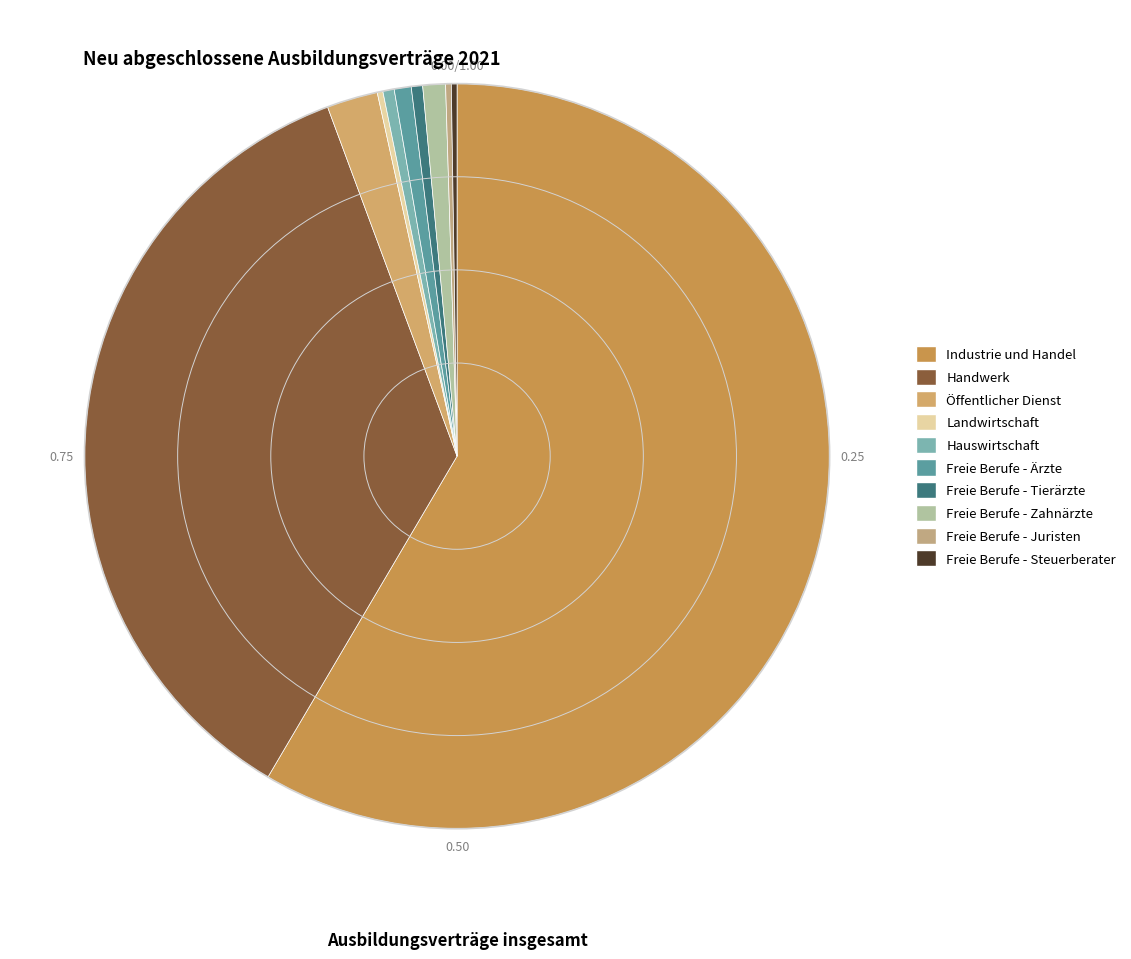

How many slices are in this pie chart?

10